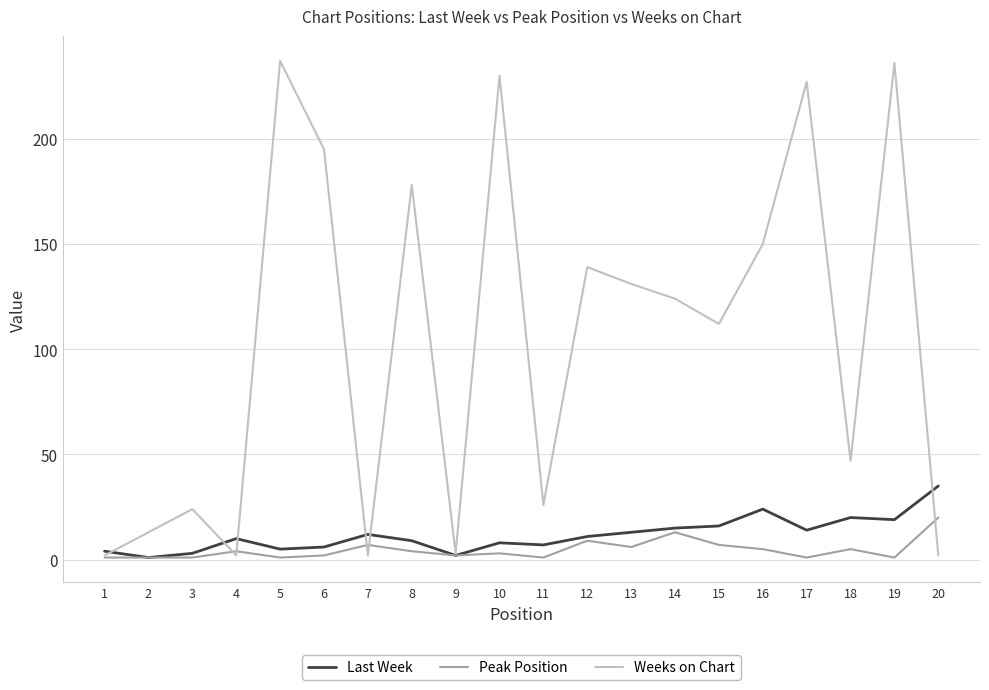

Which series changed the most between 12 and 20?

Weeks on Chart